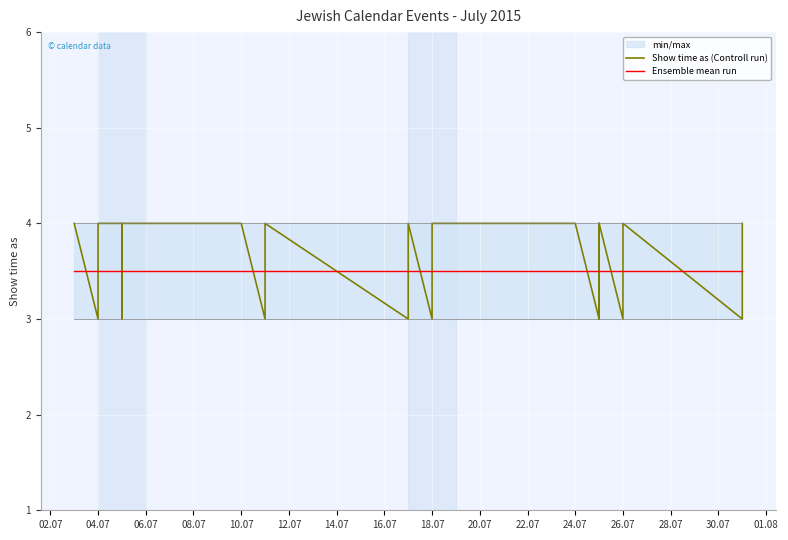

What is the difference between the highest and lowest values at 20.07?

0.5